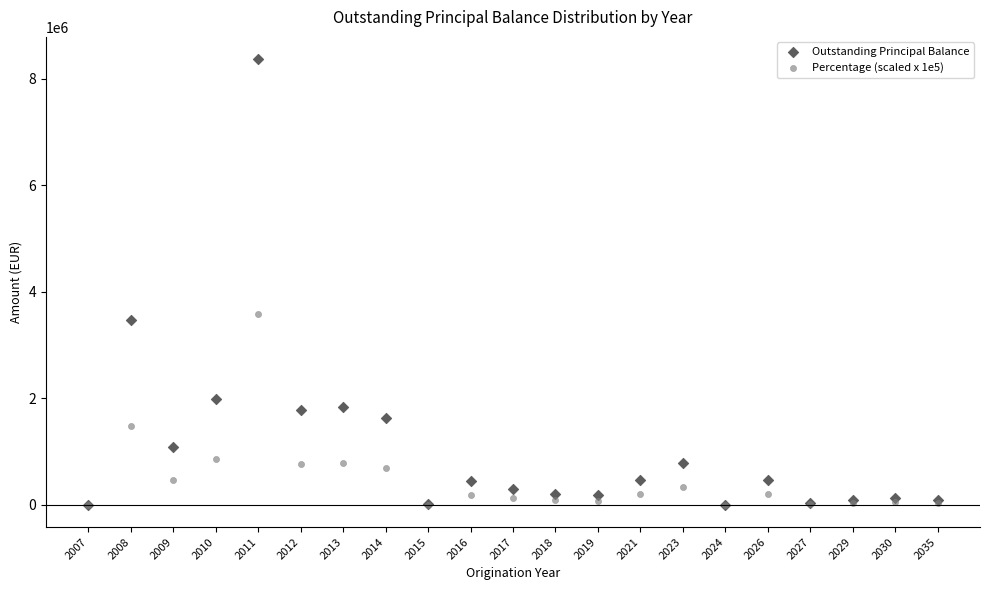

Across all series, what Y value is closest to 4185206?

3583000.0